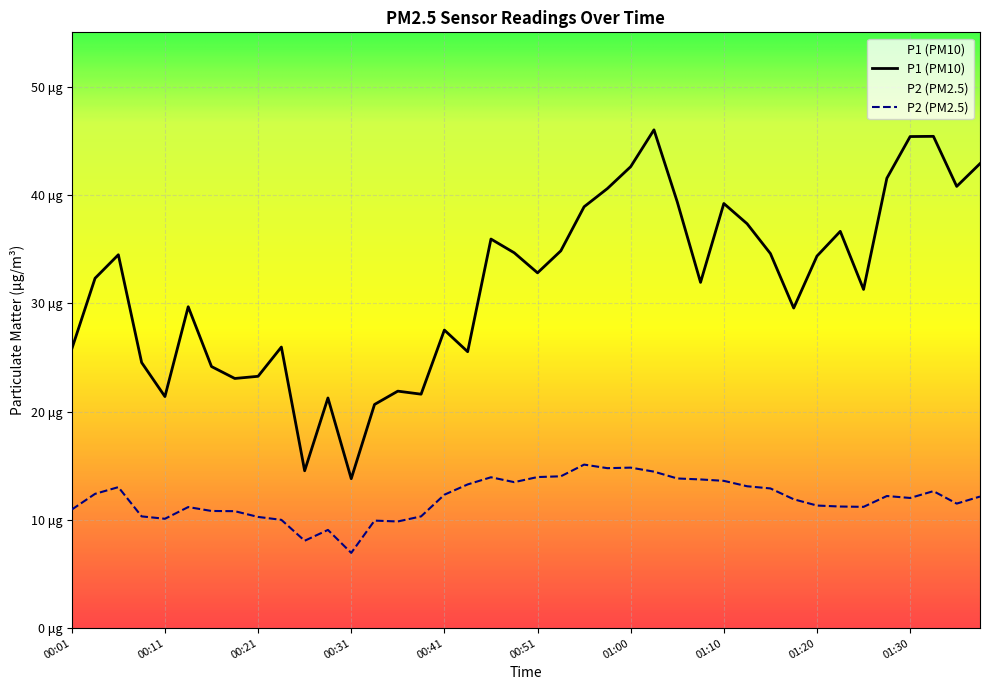

Is this an area chart (filled region under the line)?

No